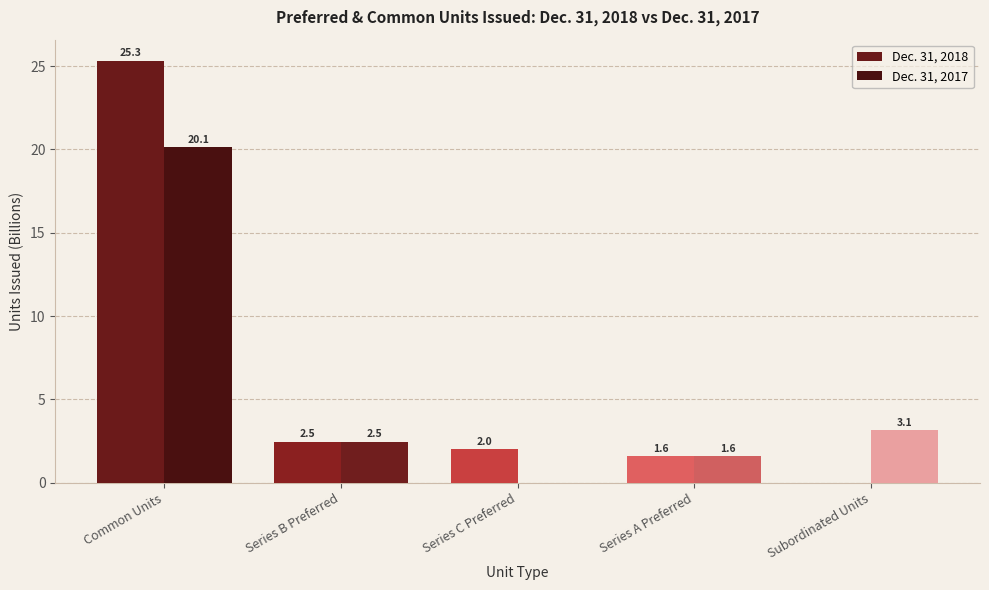

Reading left to right, what are all the values shown in this chart?

Dec. 31, 2018: Common Units=25.3	Series B Preferred=2.5	Series C Preferred=2.0	Series A Preferred=1.6	Subordinated Units=0.0
Dec. 31, 2017: Common Units=20.1	Series B Preferred=2.5	Series C Preferred=0.0	Series A Preferred=1.6	Subordinated Units=3.1